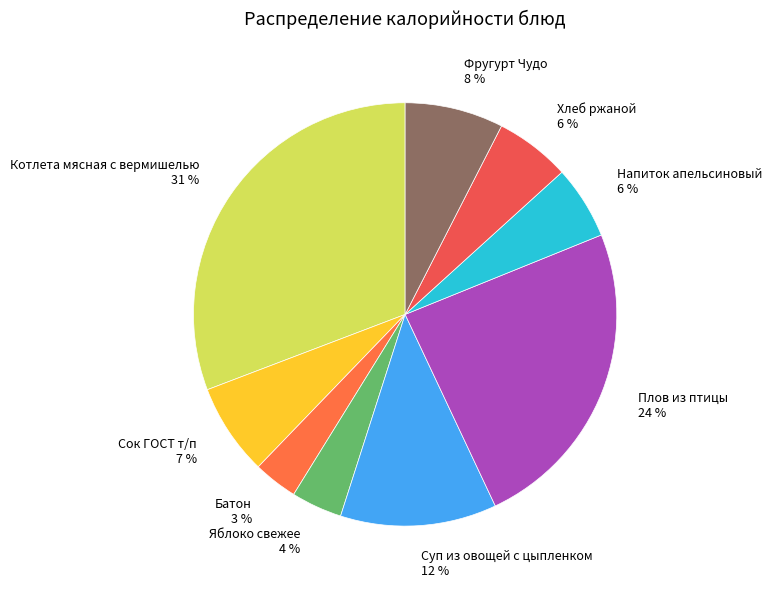

How many segments does this pie chart have?

9